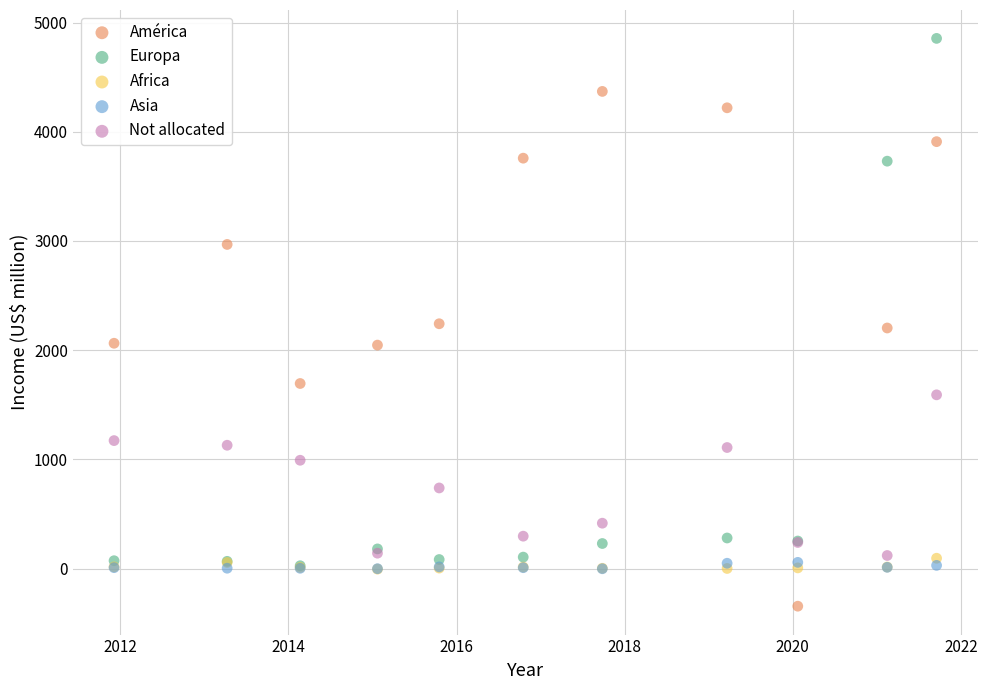

What are all the series names shown in the legend?

América, Europa, Africa, Asia, Not allocated